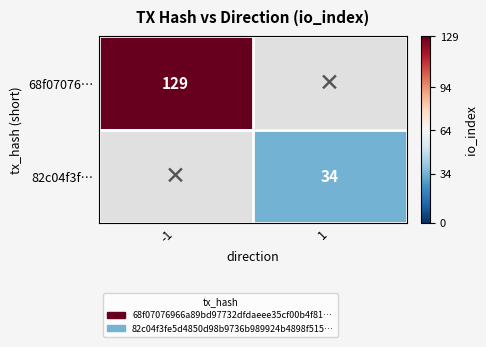

At how many categories does at least one series exceed 104?

1